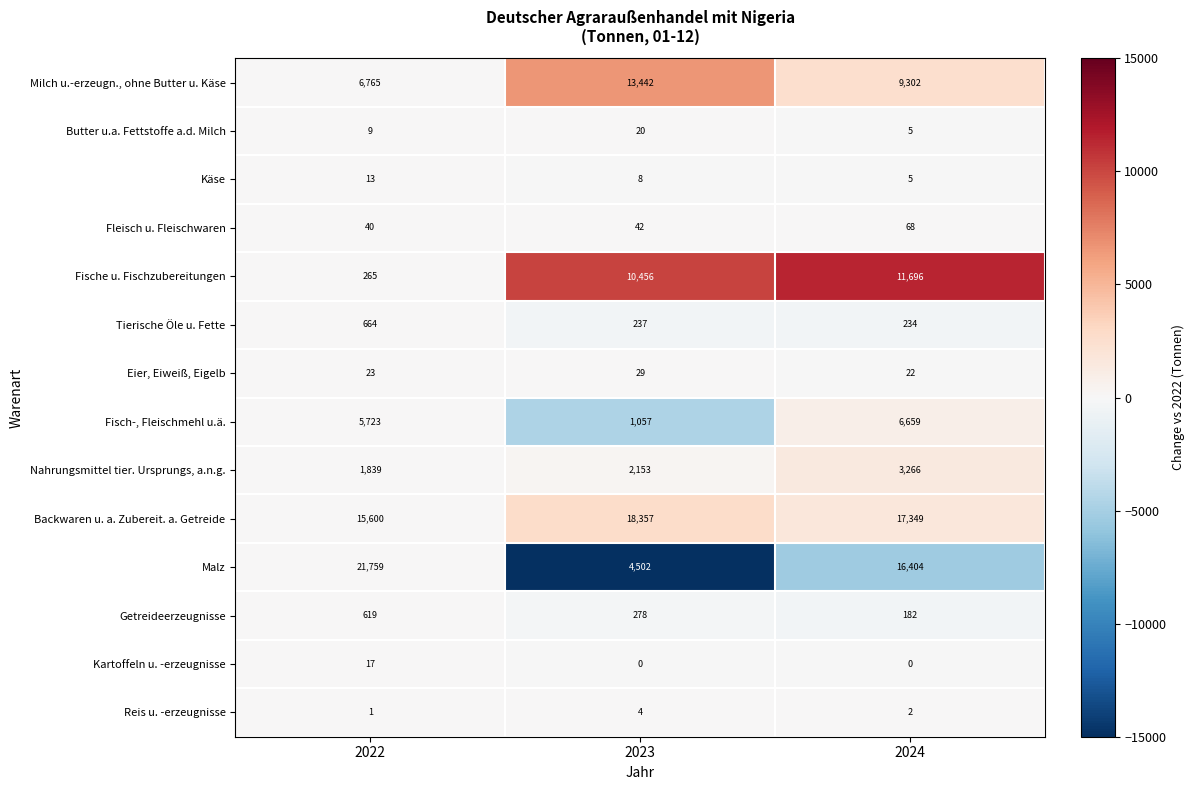

Count the Kartoffeln u. -erzeugnisse values in the range 0 to 17.

3